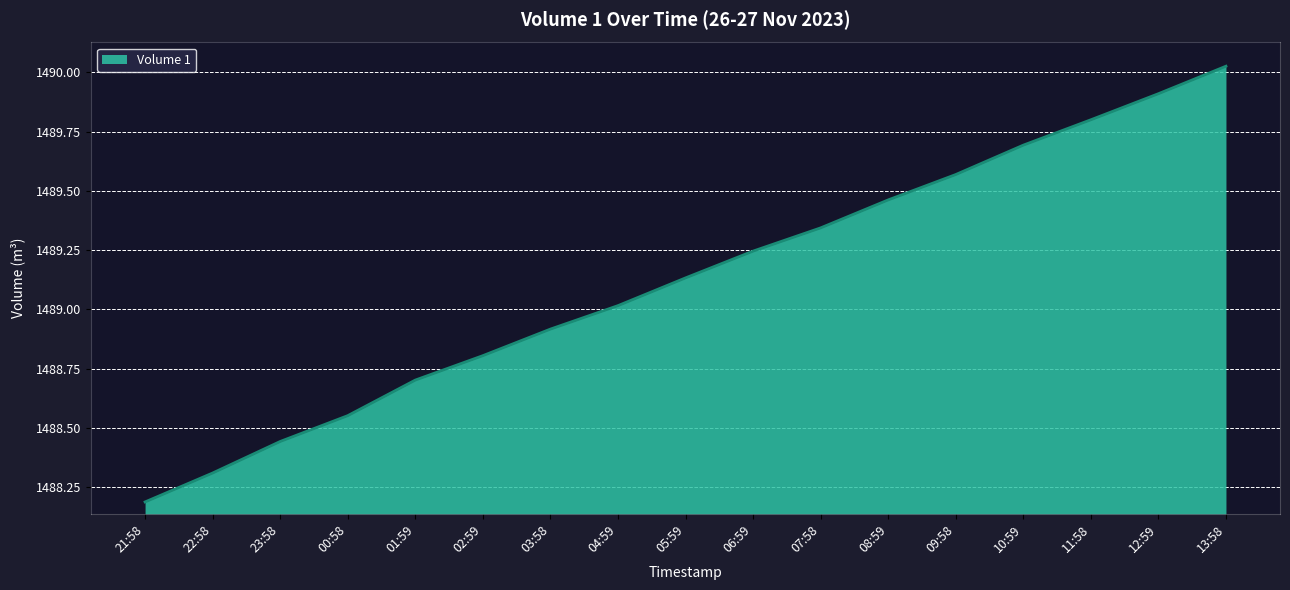

Is it true that the value at 12:59 is 982.5?

False